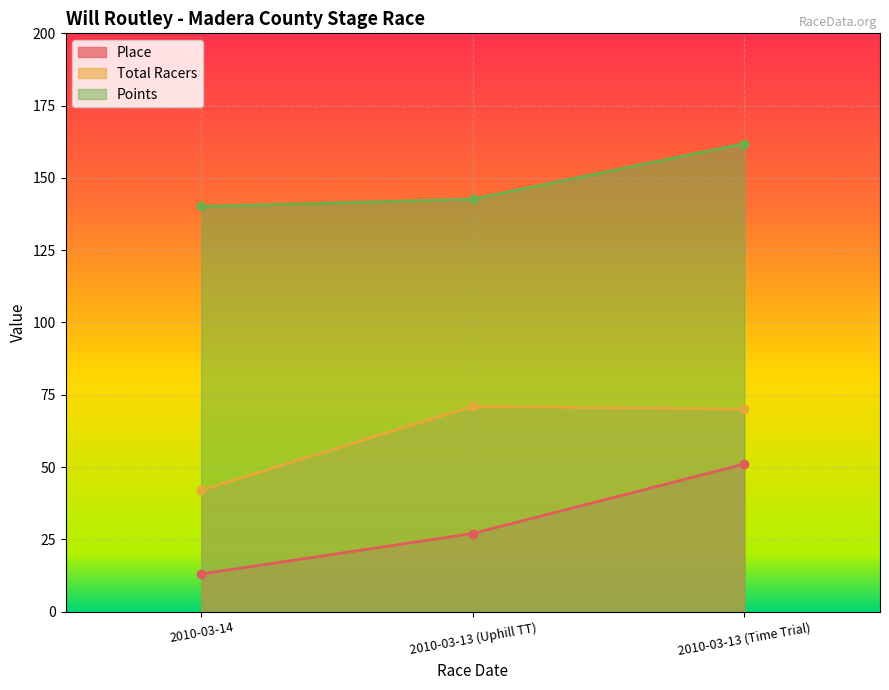

How many lines are shown in the chart?

3